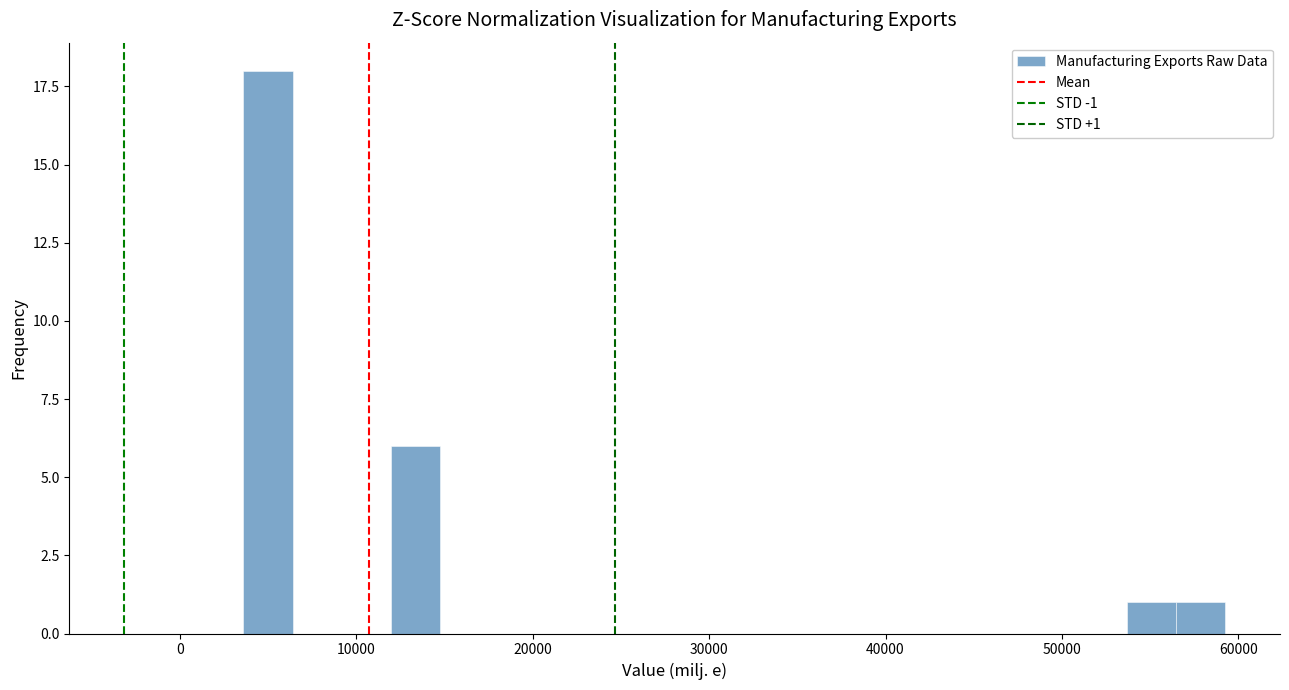

Around what value on the x-axis is the tallest bar? Give the approximate position of its centre, as read against the axis.

5000